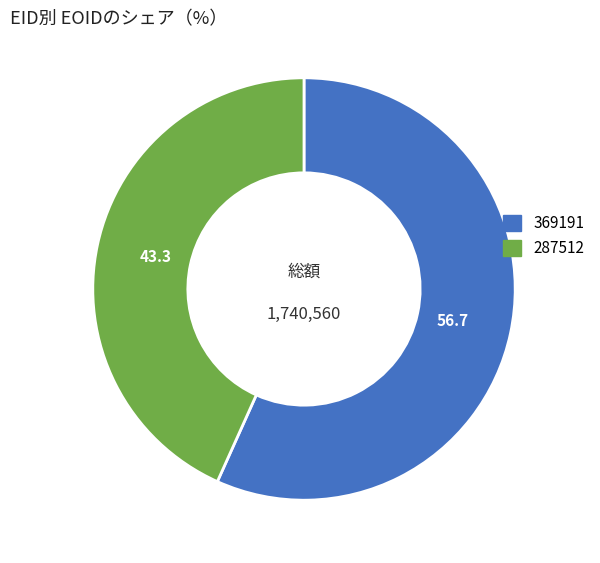

Is the sum of 369191 and 287512 greater than half?

Yes